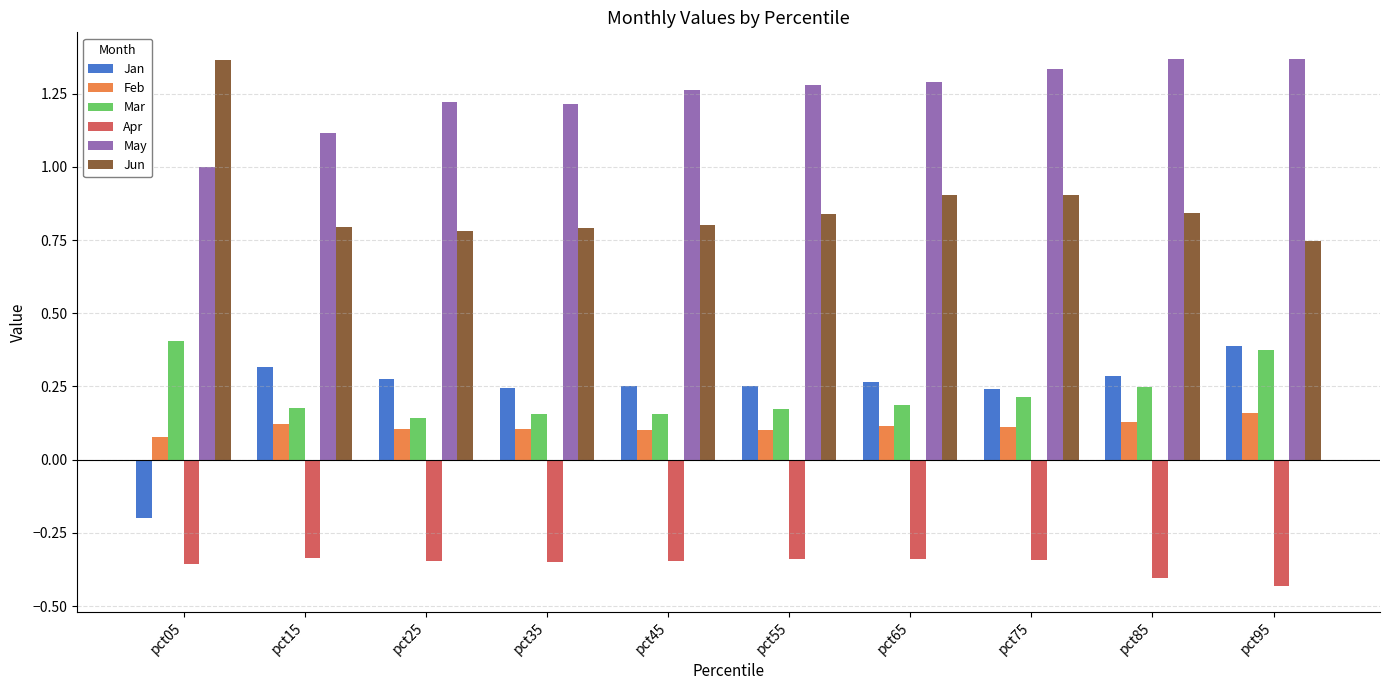

What is the spread (max minus min) of values at pct15?

1.5